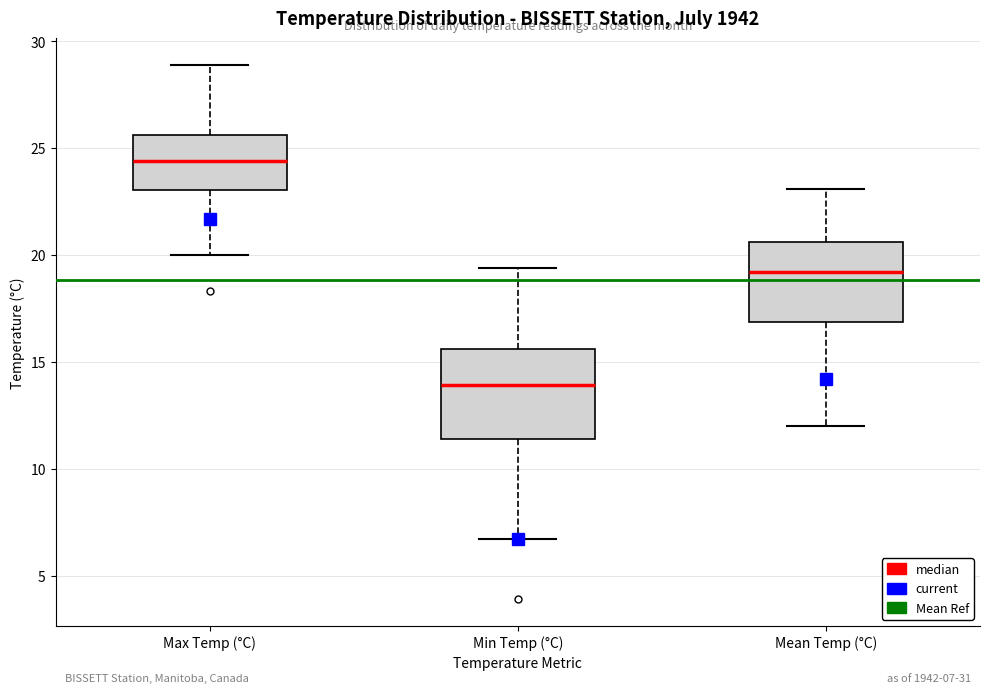

Which box has the lowest median line?

Min Temp (°C)